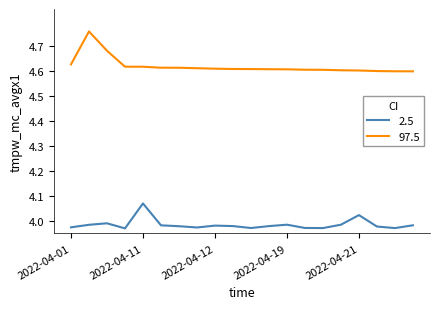

Is this an area chart (filled region under the line)?

No